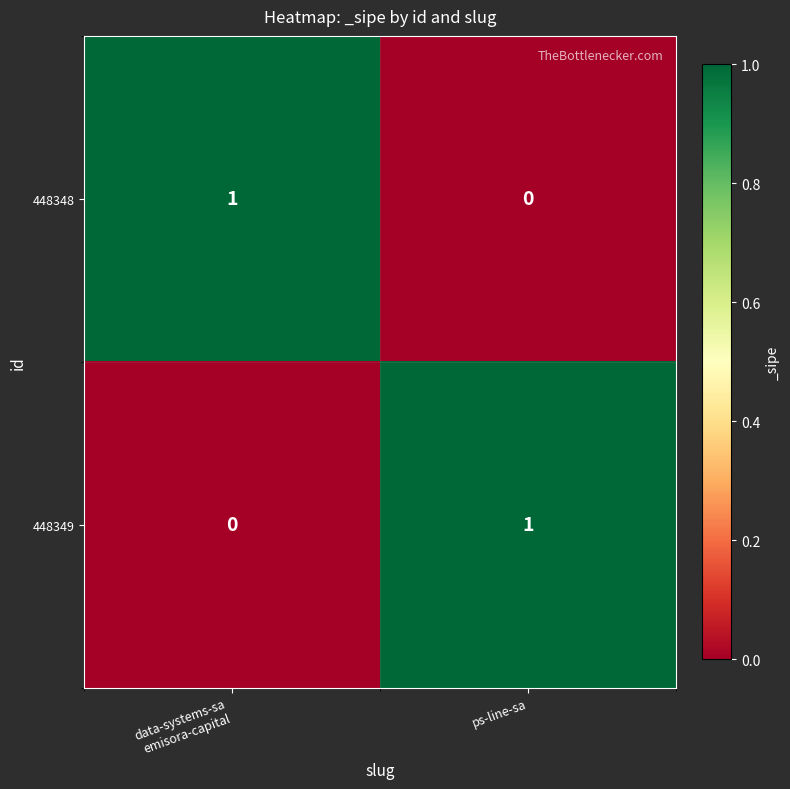

Rank the series at ps-line-sa from highest to lowest value.

448349, 448348